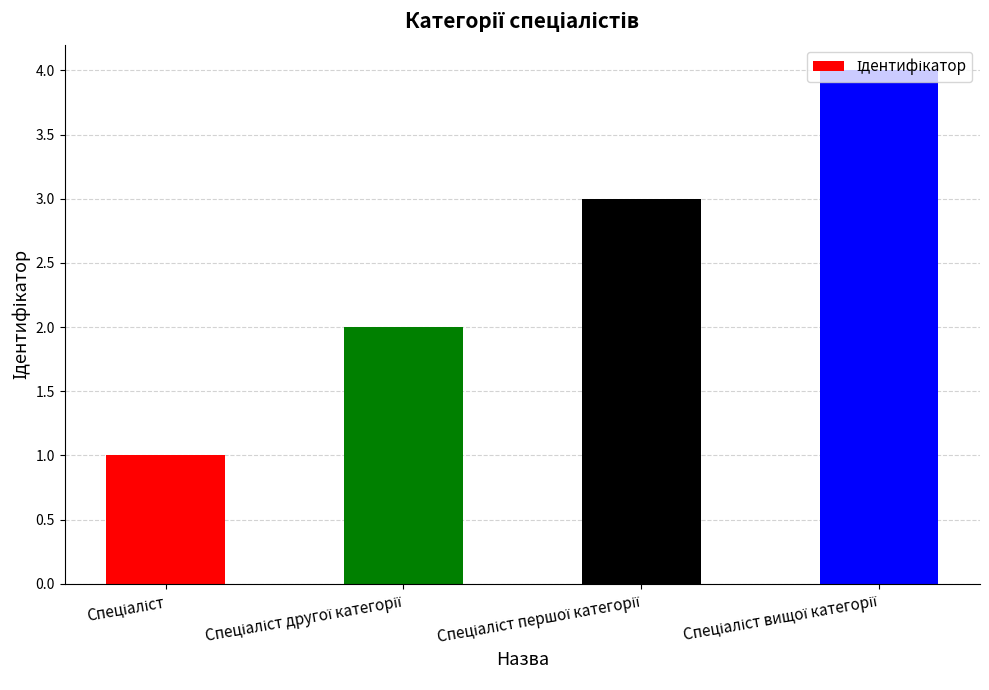

Count the number of data series in this chart.

1